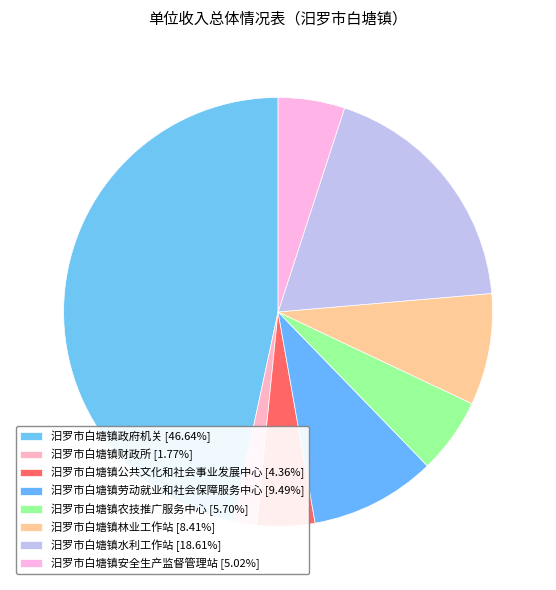

Is there a majority slice in this chart?

No